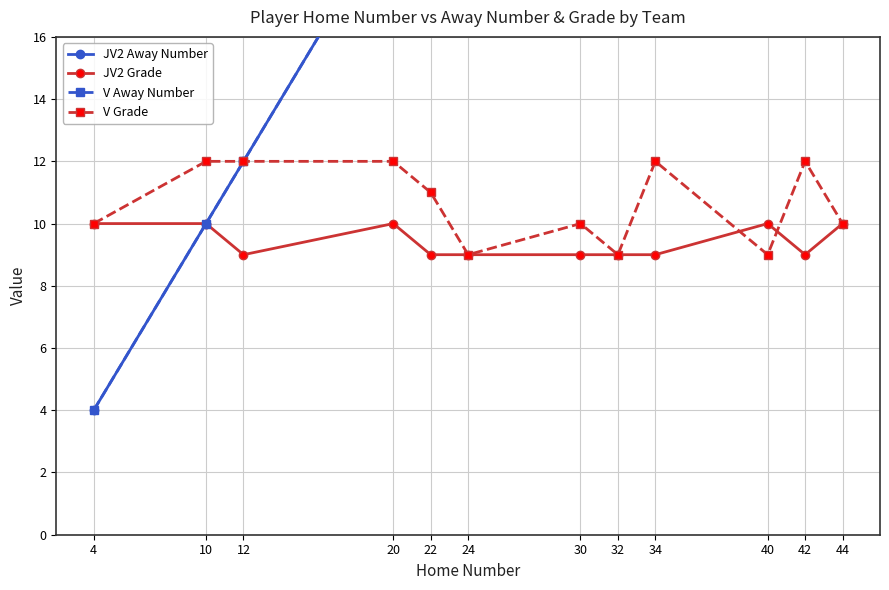

True or false: JV2 Grade has more than 0 points higher than both neighbors.

True